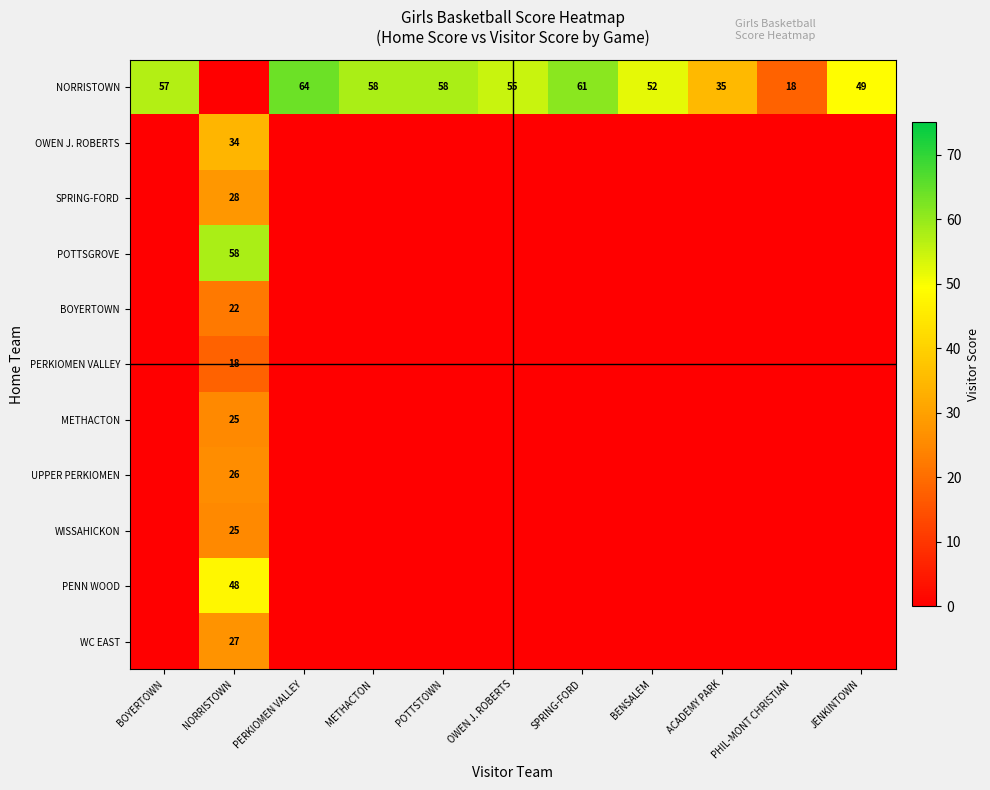

Which has a higher value, BOYERTOWN or BENSALEM?

BOYERTOWN